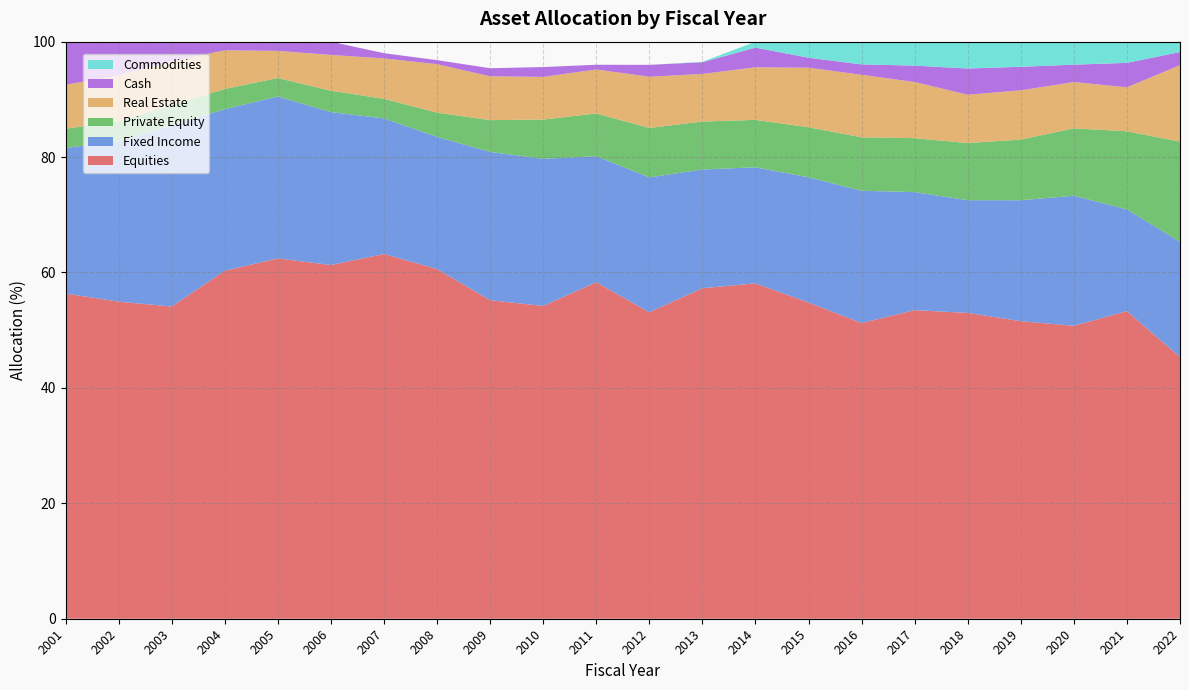

Reading right to left, list all the values displayed in this chart.

Equities: 2022=45.4	2021=53.3	2020=50.8	2019=51.6	2018=53.0	2017=53.5	2016=51.2	2015=54.8	2014=58.1	2013=57.3	2012=53.1	2011=58.3	2010=54.2	2009=55.2	2008=60.6	2007=63.2	2006=61.3	2005=62.4	2004=60.3	2003=54.1	2002=55.0	2001=56.4
Fixed Income: 2022=20.0	2021=17.6	2020=22.5	2019=20.9	2018=19.5	2017=20.5	2016=22.9	2015=21.7	2014=20.1	2013=20.6	2012=23.4	2011=21.8	2010=25.5	2009=25.7	2008=22.9	2007=23.5	2006=26.5	2005=28.1	2004=28.0	2003=31.4	2002=27.7	2001=25.2
Private Equity: 2022=17.4	2021=13.5	2020=11.7	2019=10.5	2018=9.9	2017=9.4	2016=9.3	2015=8.7	2014=8.2	2013=8.3	2012=8.6	2011=7.4	2010=6.8	2009=5.5	2008=4.2	2007=3.4	2006=3.7	2005=3.2	2004=3.5	2003=3.5	2002=3.5	2001=3.3
Real Estate: 2022=13.2	2021=7.6	2020=8.0	2019=8.5	2018=8.4	2017=9.7	2016=10.8	2015=10.3	2014=9.1	2013=8.2	2012=8.9	2011=7.6	2010=7.4	2009=7.6	2008=8.4	2007=7.0	2006=6.2	2005=4.7	2004=6.7	2003=7.6	2002=8.0	2001=7.6
Cash: 2022=2.3	2021=4.2	2020=3.0	2019=4.1	2018=4.5	2017=2.8	2016=1.8	2015=1.7	2014=3.4	2013=2.0	2012=2.1	2011=0.8	2010=1.7	2009=1.4	2008=0.7	2007=0.9	2006=2.3	2005=1.6	2004=1.5	2003=3.4	2002=5.8	2001=7.5
Commodities: 2022=1.8	2021=3.7	2020=4.0	2019=4.3	2018=4.7	2017=4.2	2016=3.9	2015=2.8	2014=1.0	2013=0.1	2012=0.0	2011=0.0	2010=0.0	2009=0.0	2008=0.0	2007=0.0	2006=0.0	2005=0.0	2004=0.0	2003=0.0	2002=0.0	2001=0.0